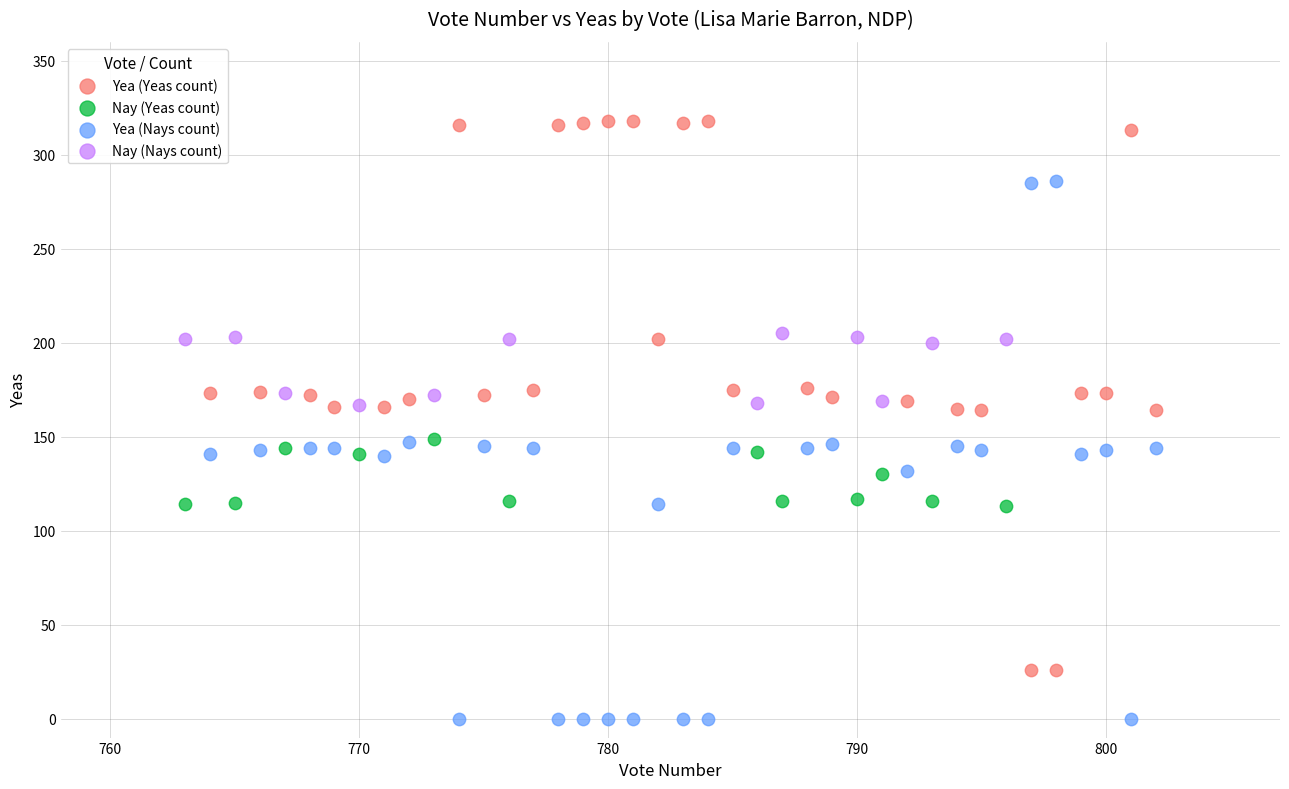

Which series reaches the maximum Y coordinate?

Yea (Yeas count)